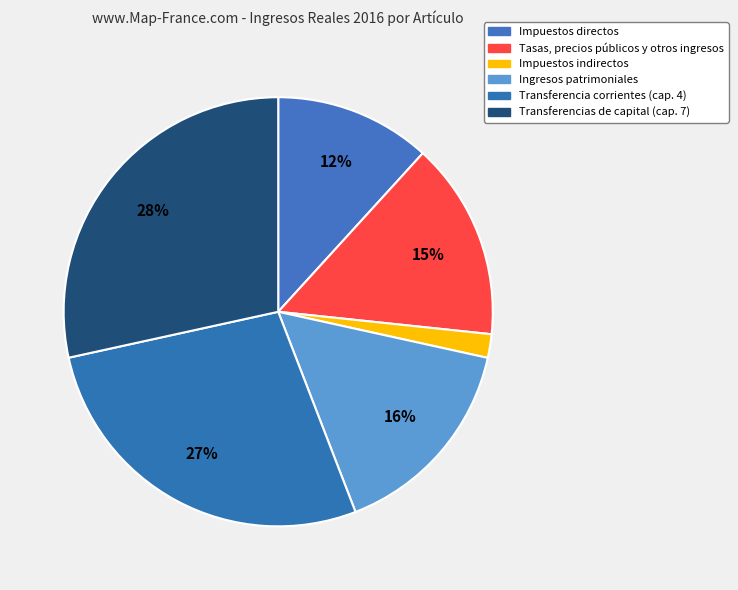

How many slices are in this pie chart?

6